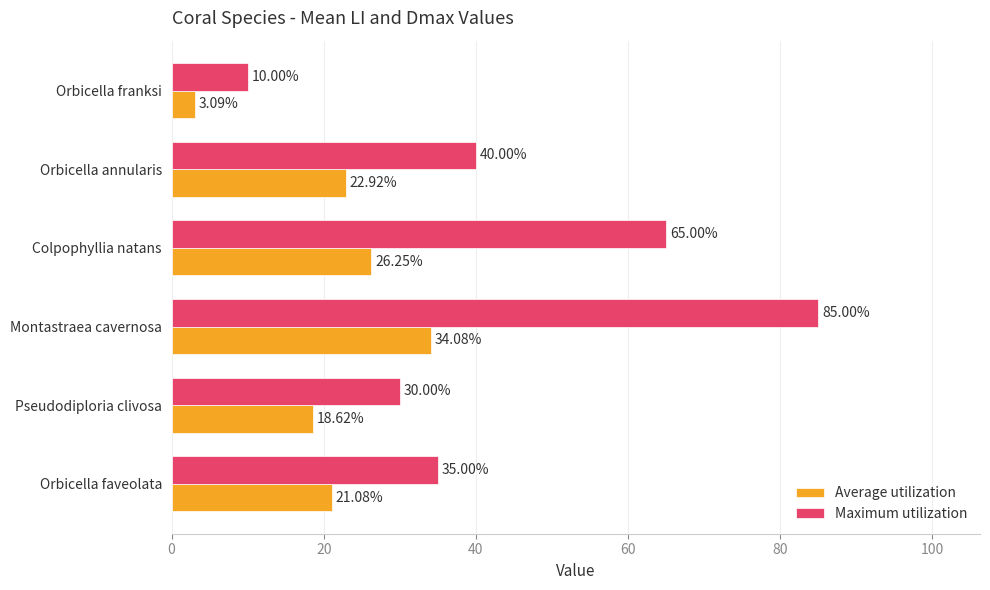

What is the minimum value shown in the chart?

3.1